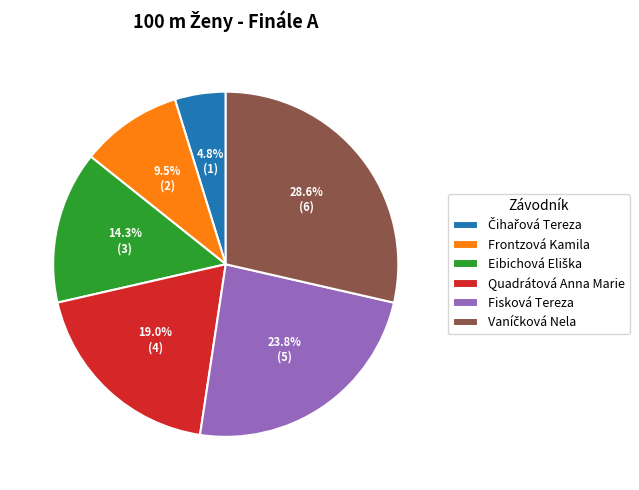

Which has a higher value, Fisková Tereza or Frontzová Kamila?

Fisková Tereza